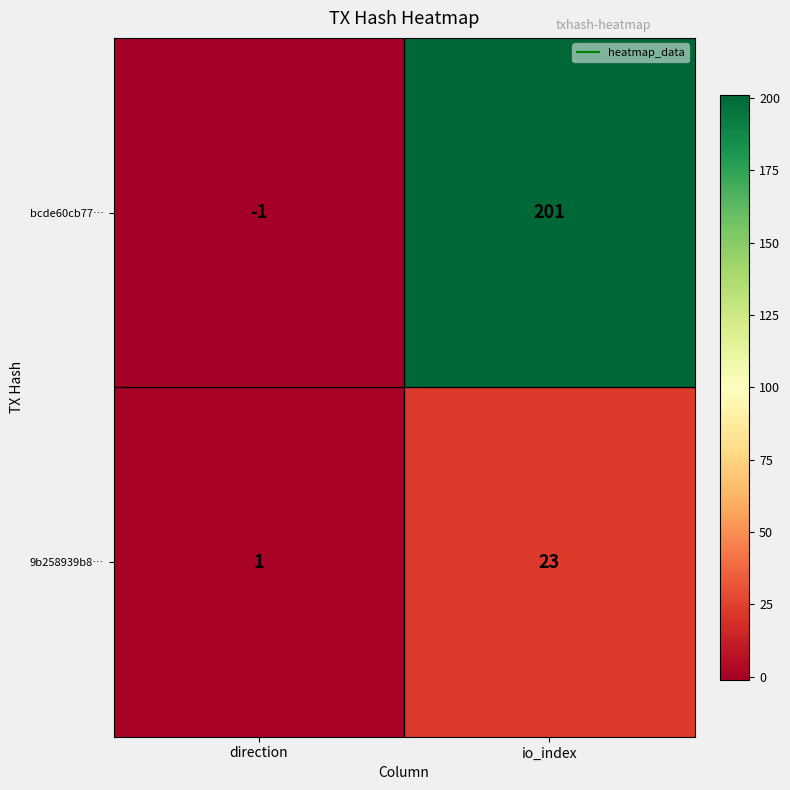

The 9b258939b8… series shows 7 at io_index. True or false?

False